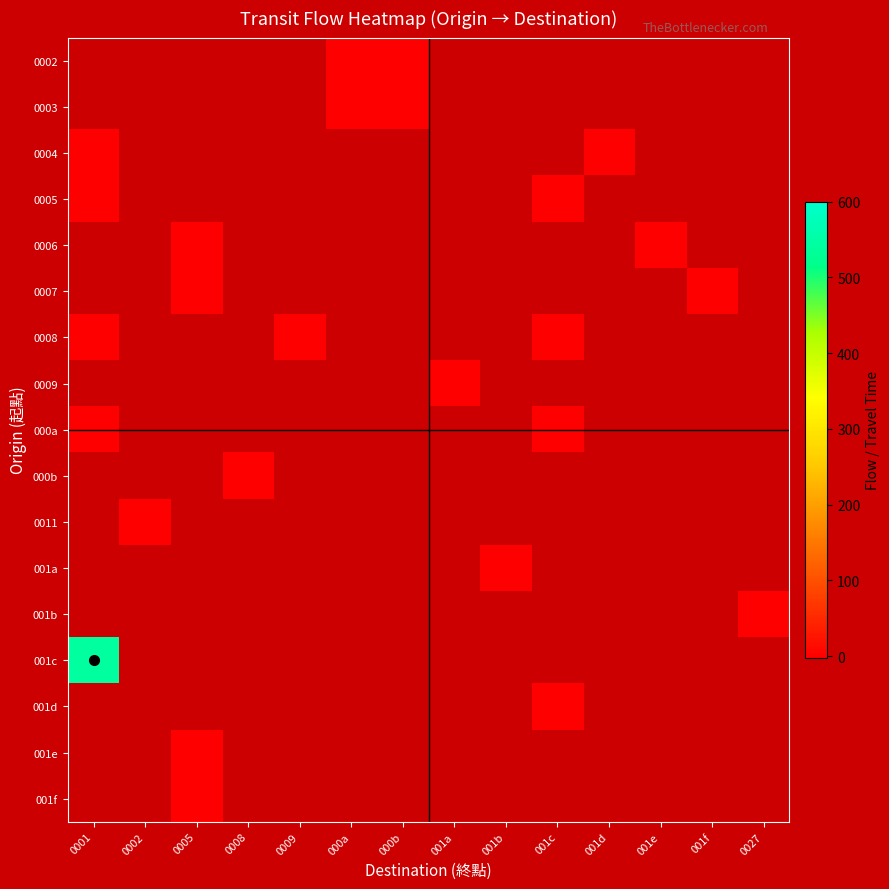

What is the greatest value displayed?

543.0